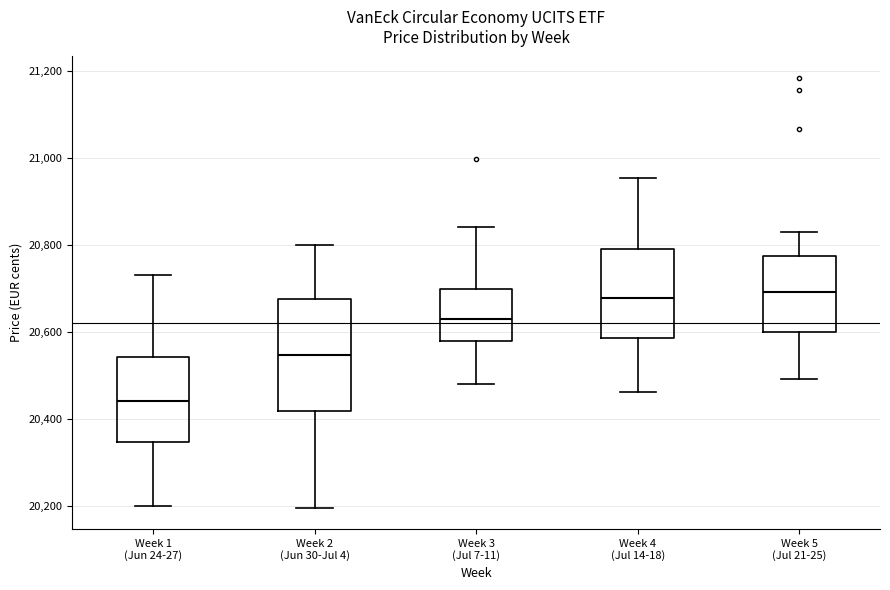

Reading left to right, transcribe this box plot: for each box, give where its median line is, the range the box spans, and where its two whiskers end, as read against the y-axis. The values are not printed on the chart, so give them approximately, as read against the axis.

Week 1 (Jun 24-27): median 20440, box 20340 to 20540, whiskers 20200 to 20740
Week 2 (Jun 30-Jul 4): median 20540, box 20420 to 20680, whiskers 20200 to 20800
Week 3 (Jul 7-11): median 20620, box 20580 to 20700, whiskers 20480 to 20840
Week 4 (Jul 14-18): median 20680, box 20580 to 20800, whiskers 20460 to 20960
Week 5 (Jul 21-25): median 20700, box 20600 to 20780, whiskers 20500 to 20840